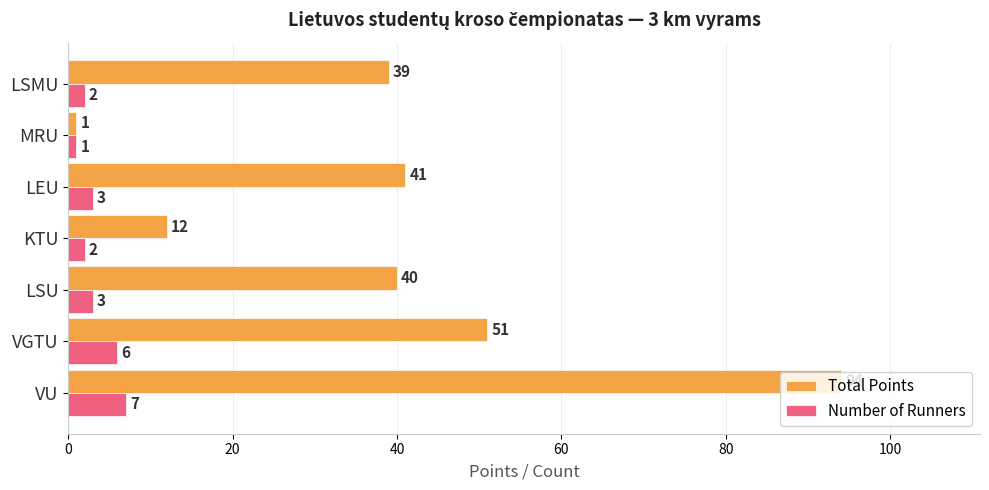

List the series in order of their peak value, lowest first.

Number of Runners, Total Points